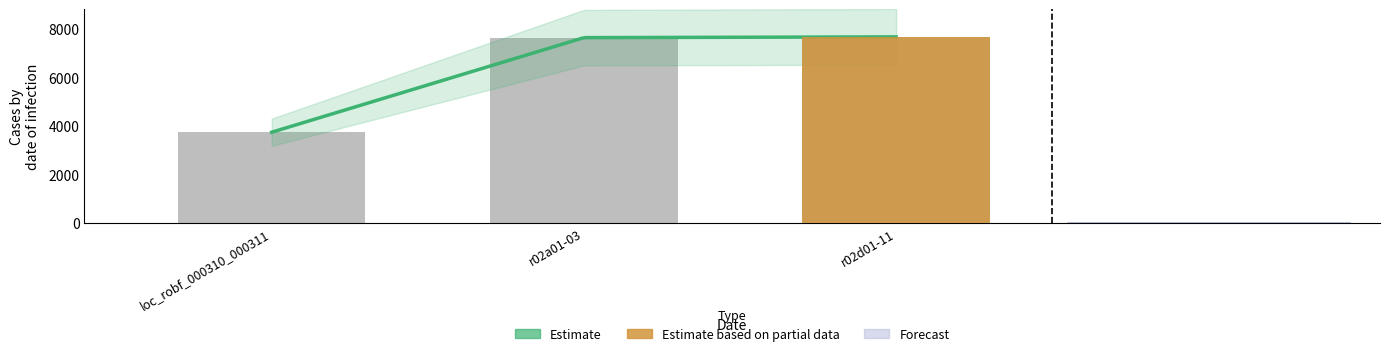

What is the approximate value at r02a01-03, to the nearest 10?

7640